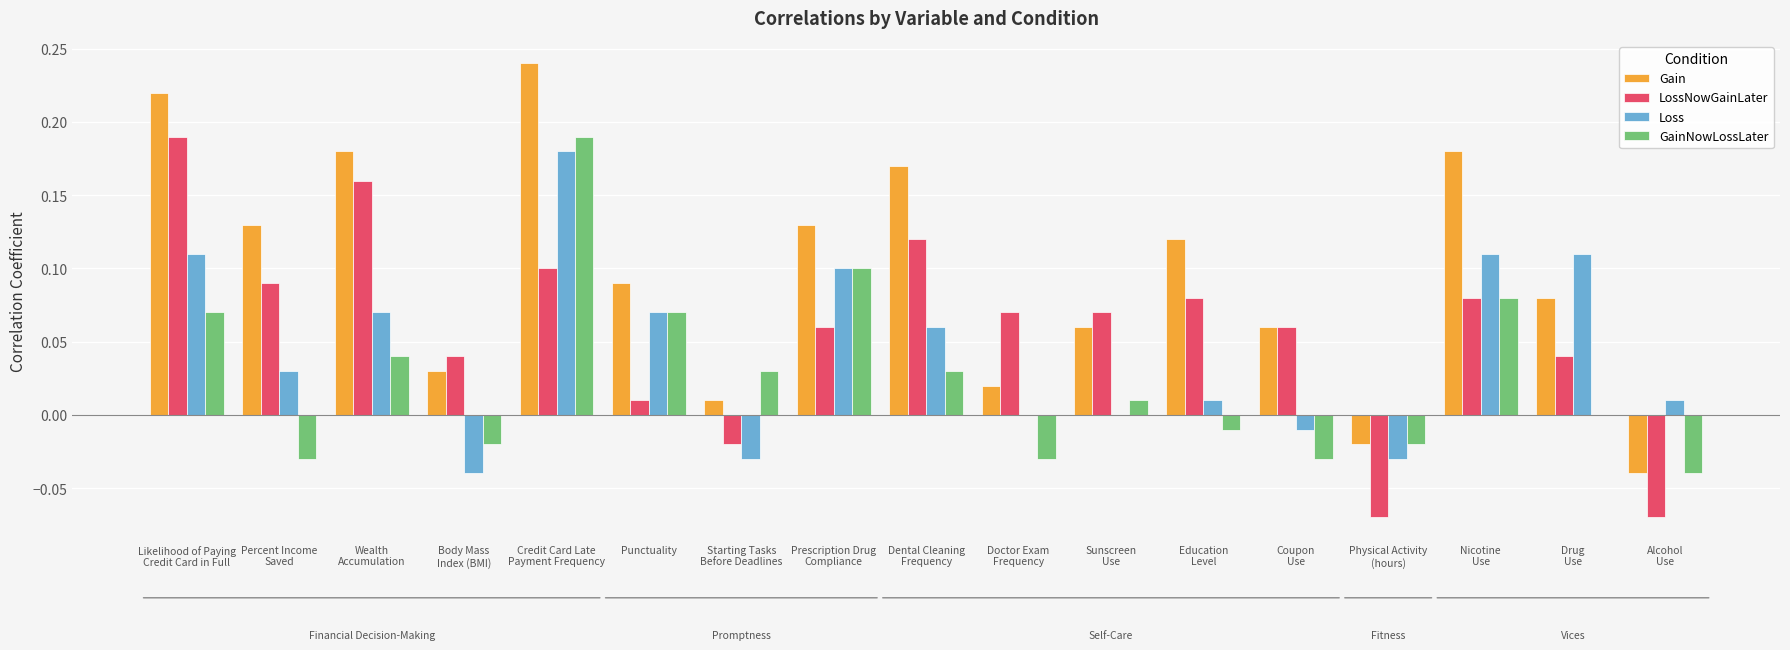

Which series has the largest total across all categories?

Gain